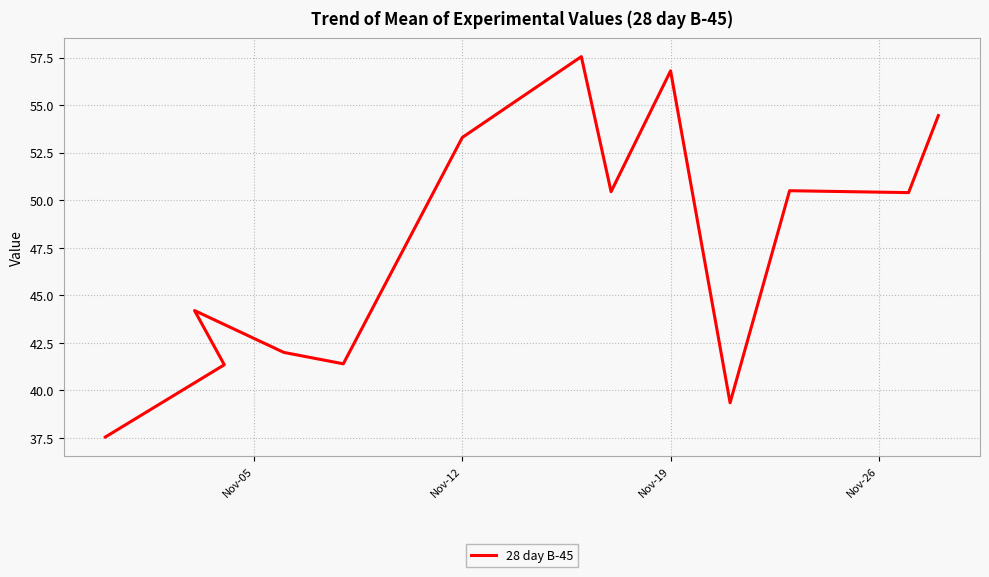

What is the greatest value displayed?

57.5